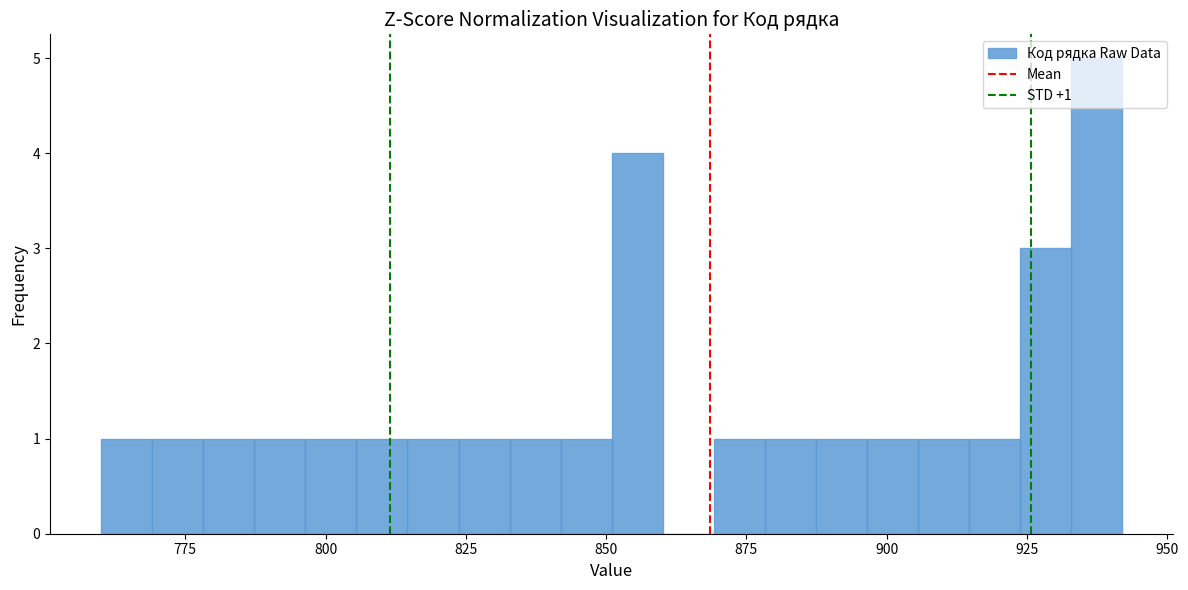

Read against the x-axis, roughly where is the centre of the tallest bar?

935